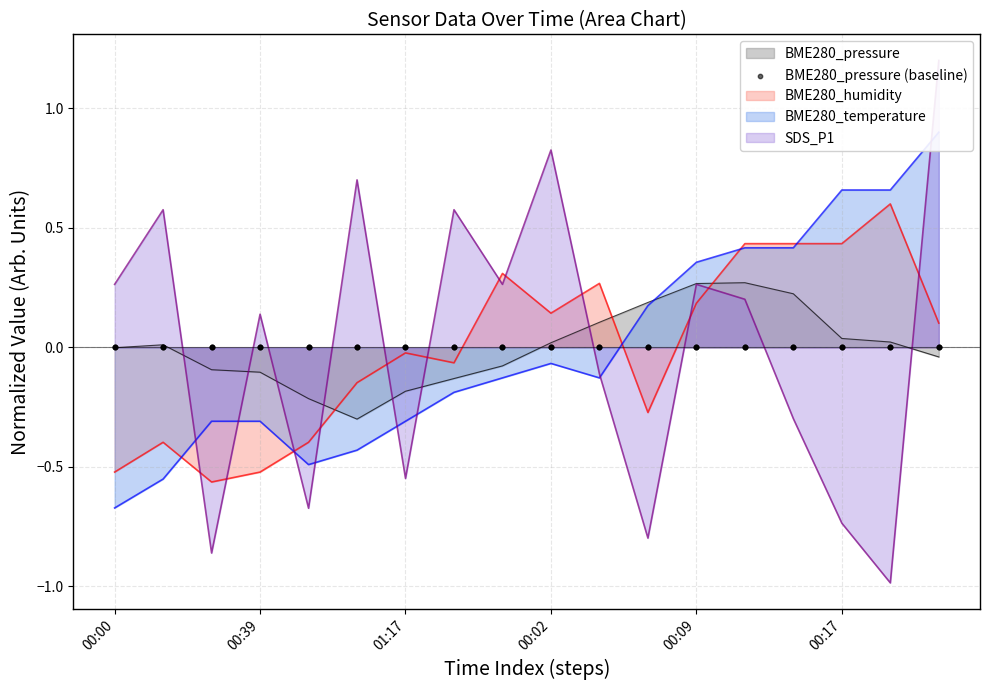

Is the value of BME280_temperature at 00:13 greater than the value of SDS_P1 at 00:15?

No